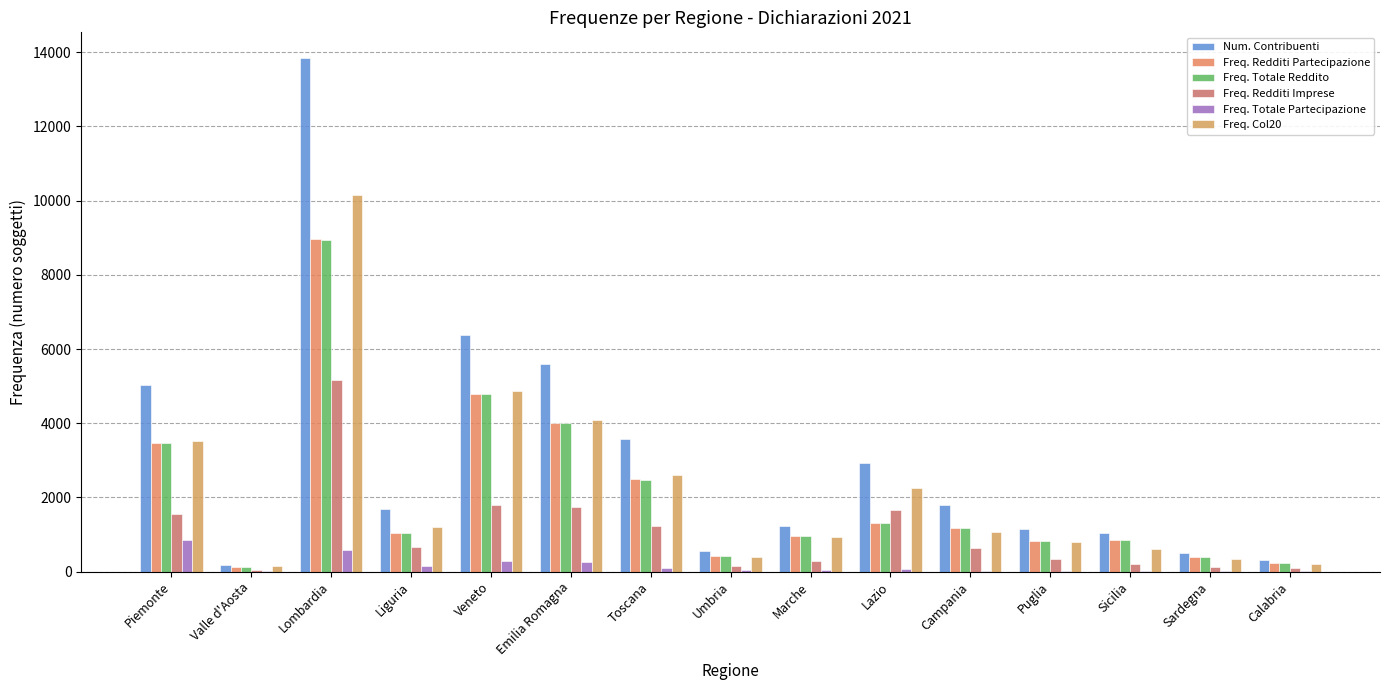

At which label is Freq. Totale Reddito closest to 4534?

Veneto